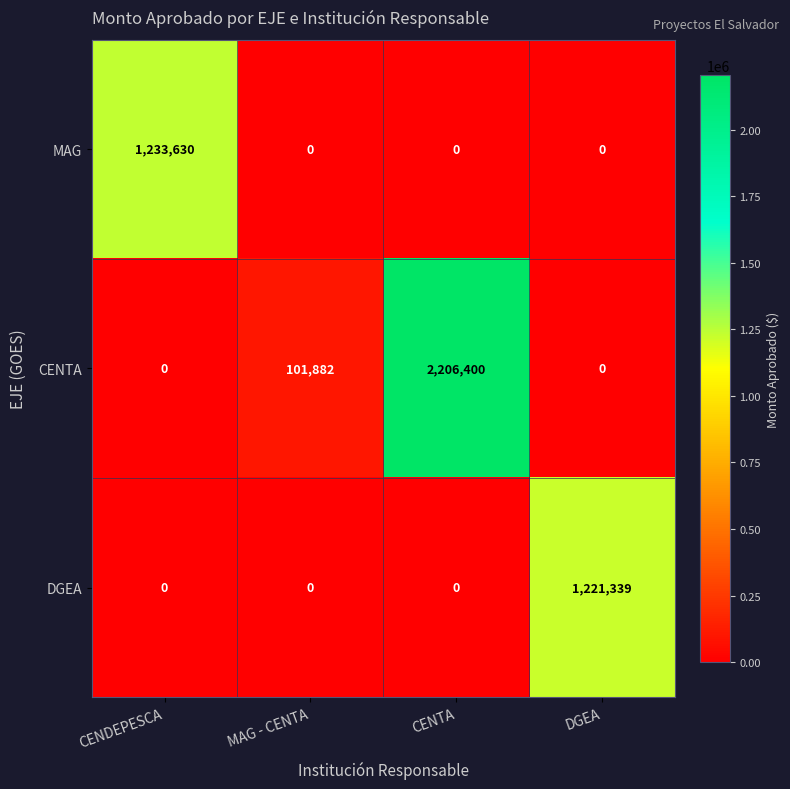

What is the sum of all MAG values?

1233630